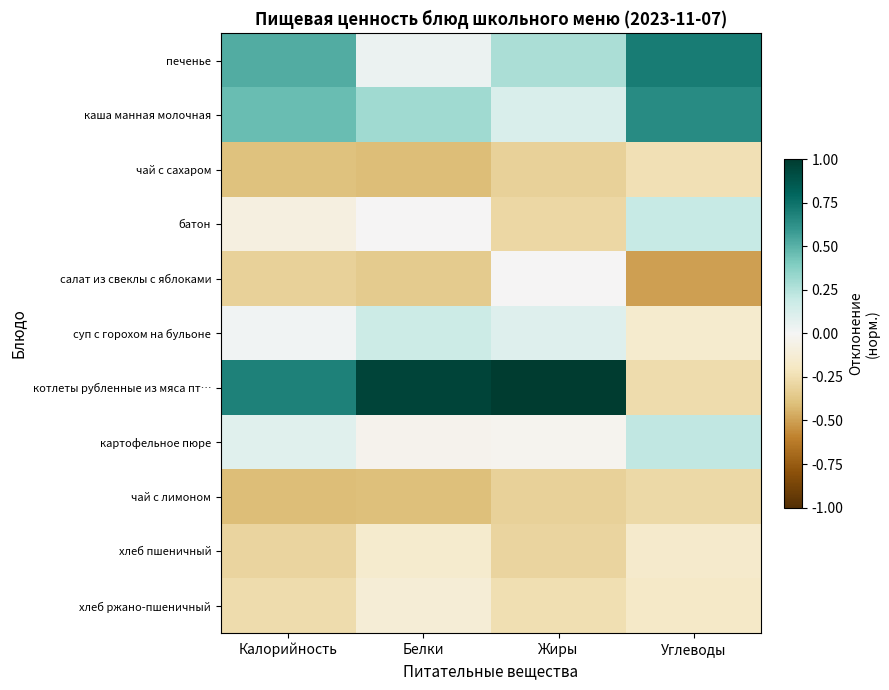

Which series changed the most between Жиры and Углеводы?

котлеты рубленные из мяса пт…